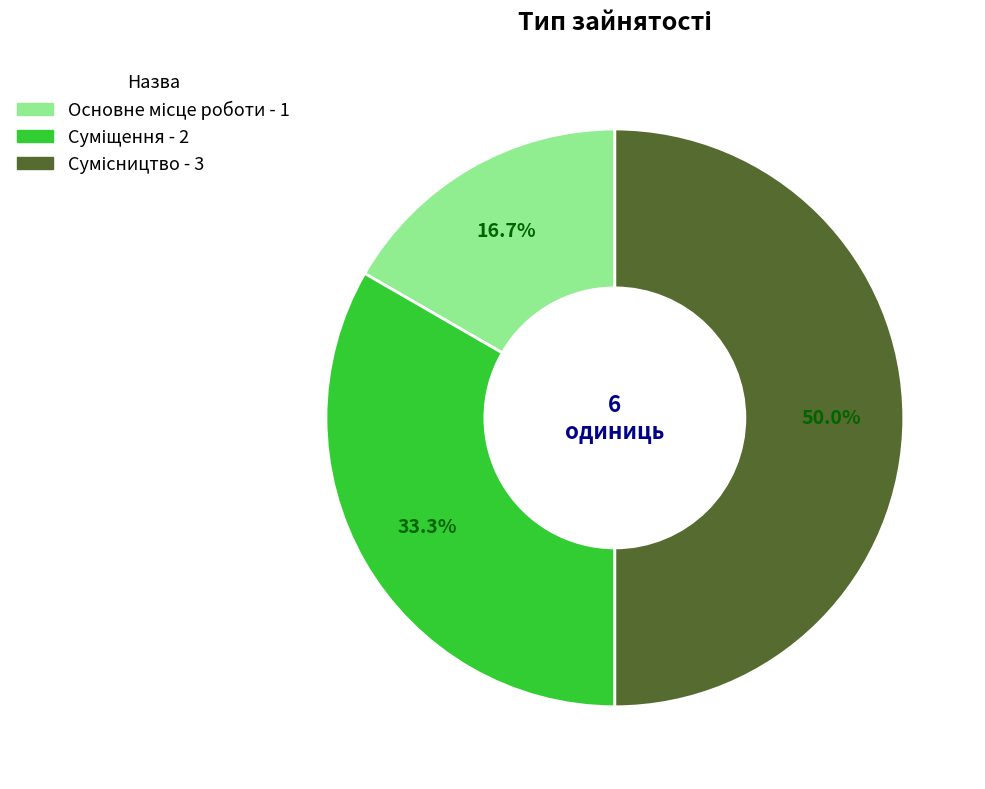

To the nearest percent, what is the average slice percentage?

33%